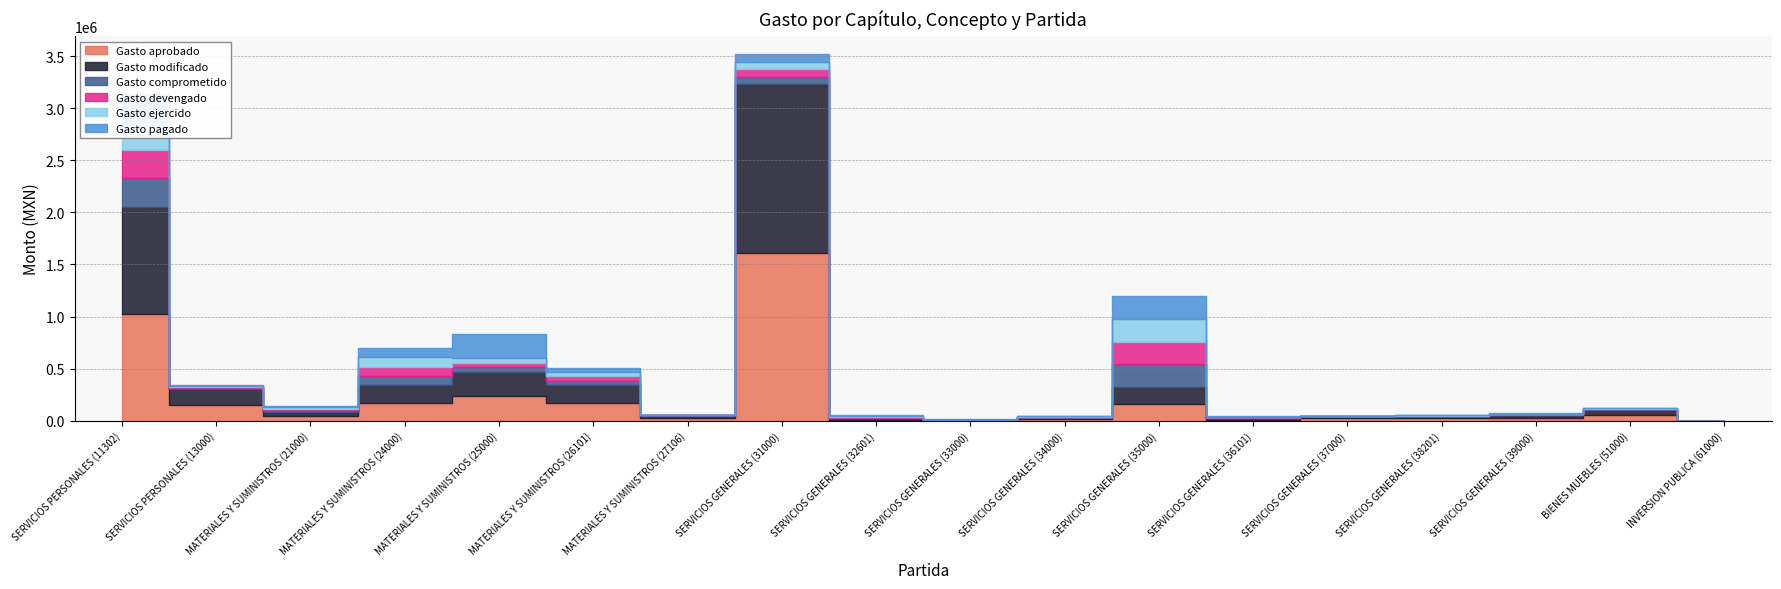

How many interior local valleys does the Gasto ejercido series have?

4